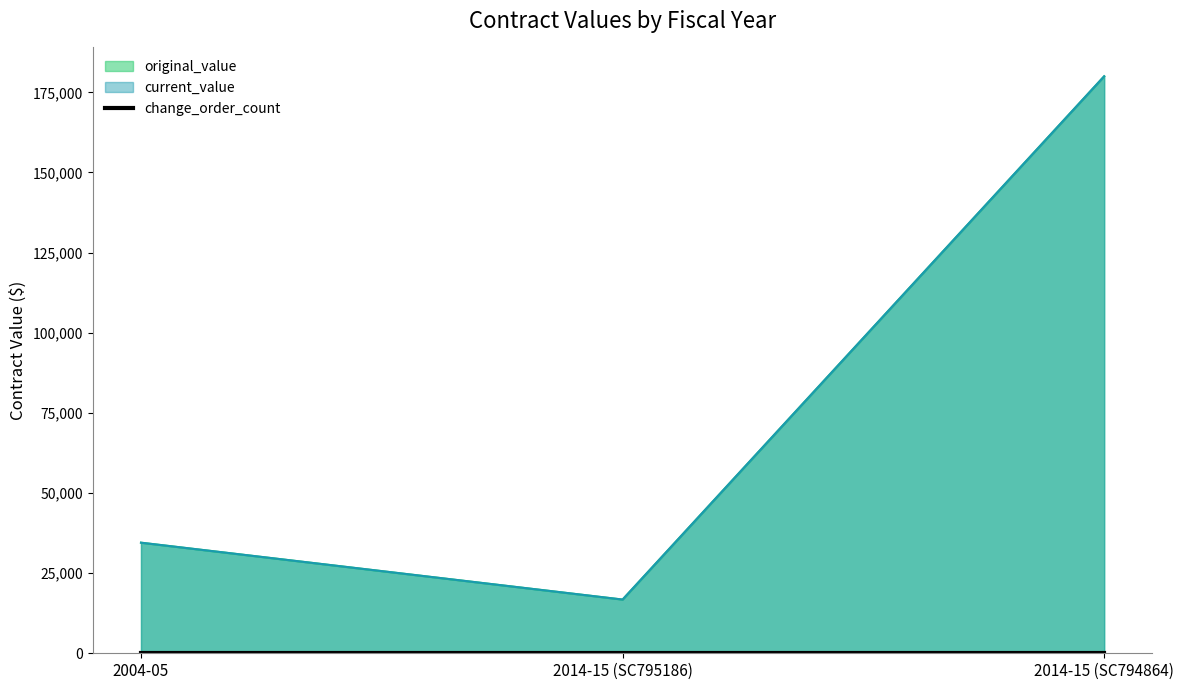

What is the maximum value shown in the chart?

180000.0